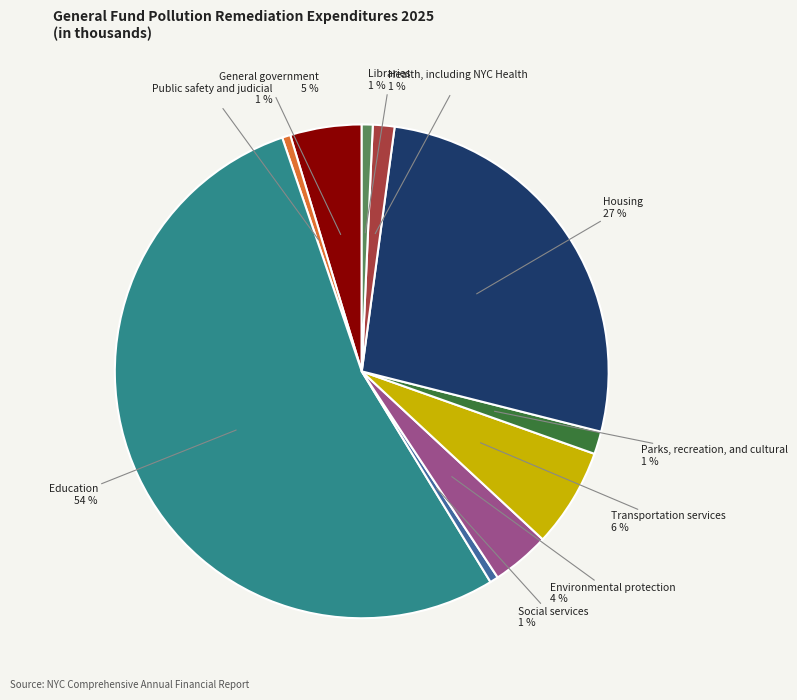

Does Housing account for over 50% of the chart?

No